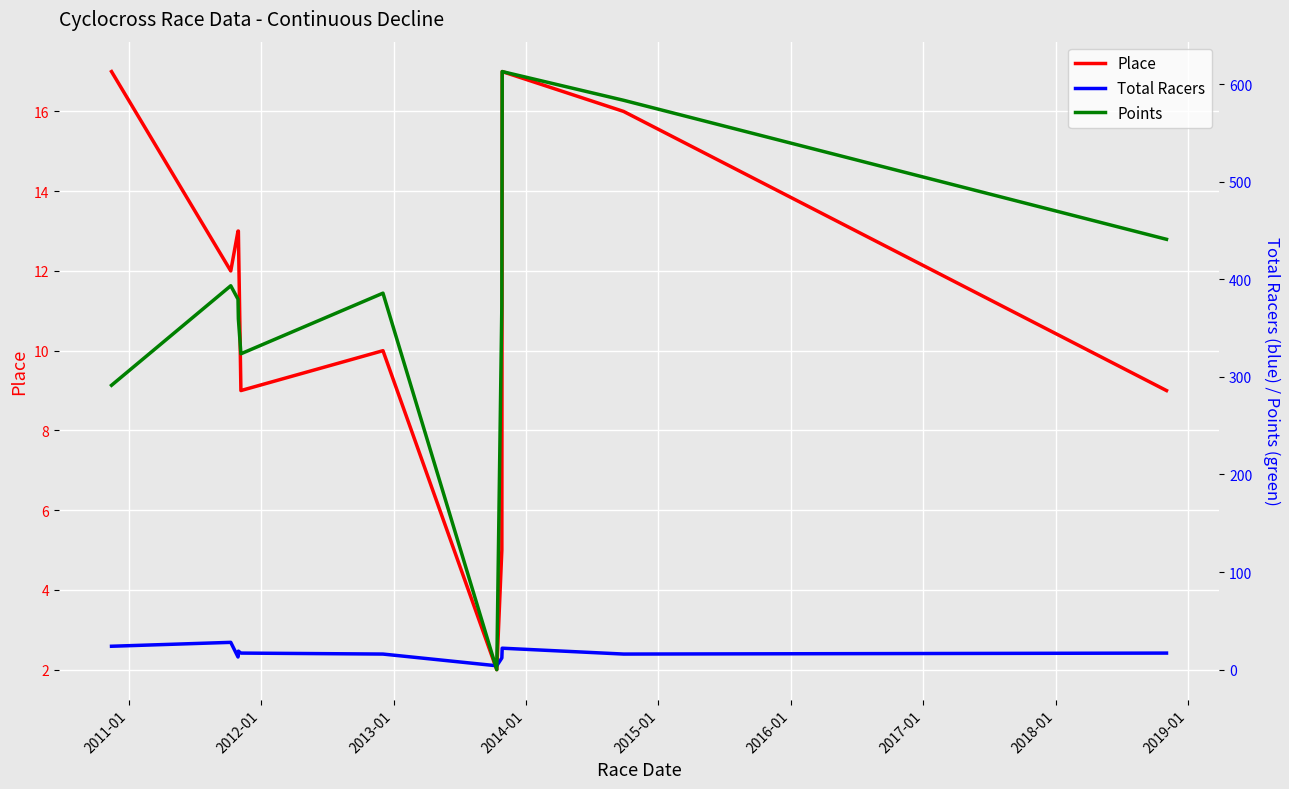

At how many categories does at least one series exceed 60?

10